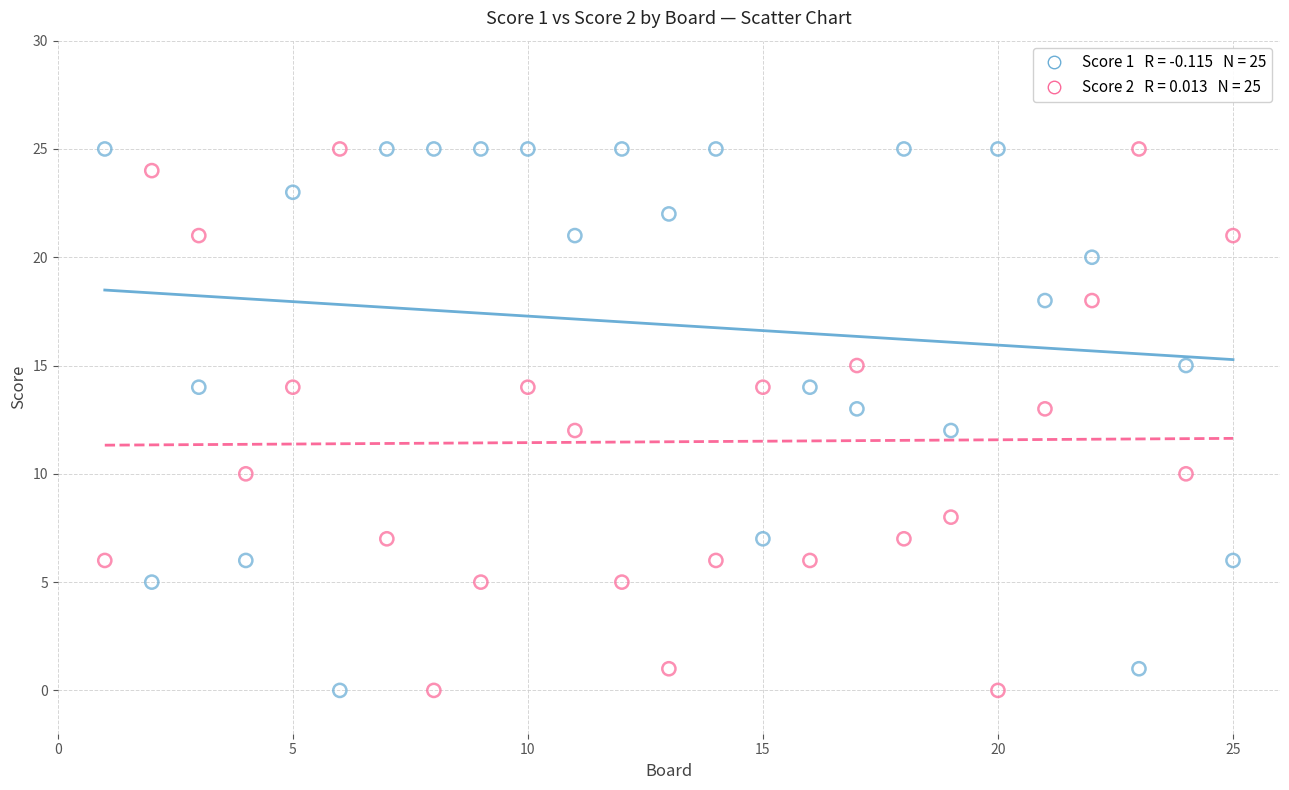

Across all data points, what is the range of Y values (max minus min)?

25